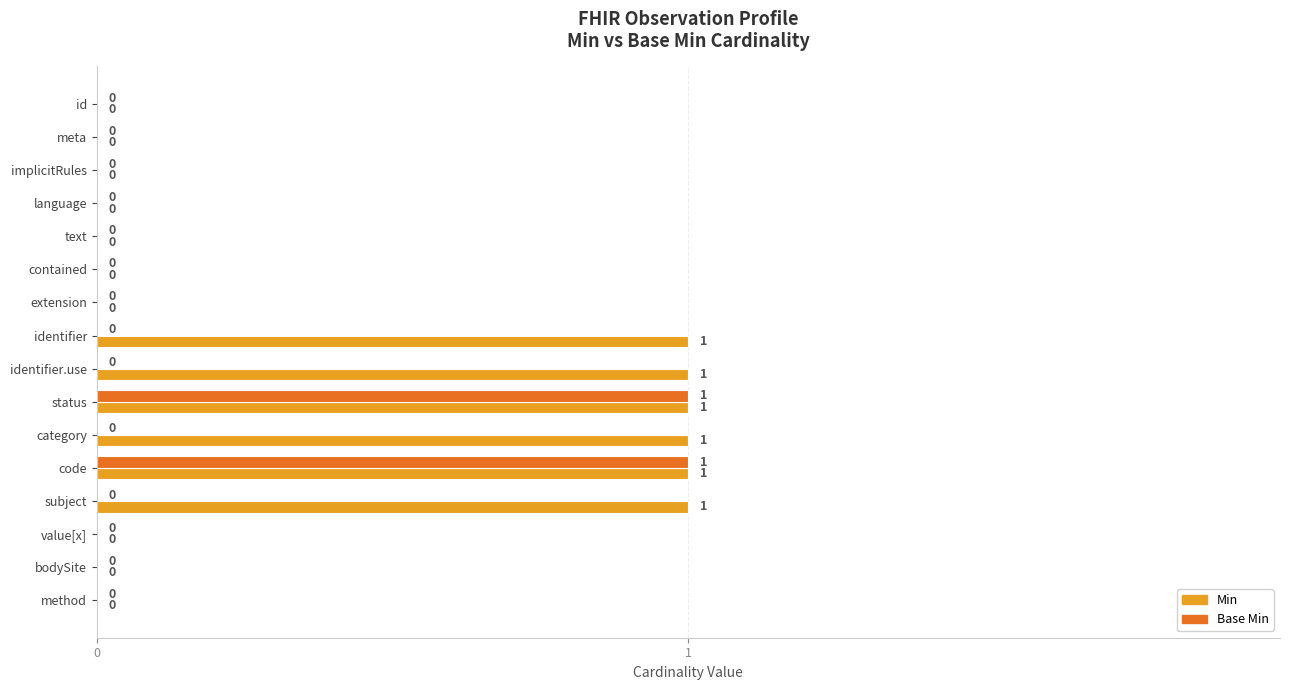

Which series changed the most between language and identifier?

Min